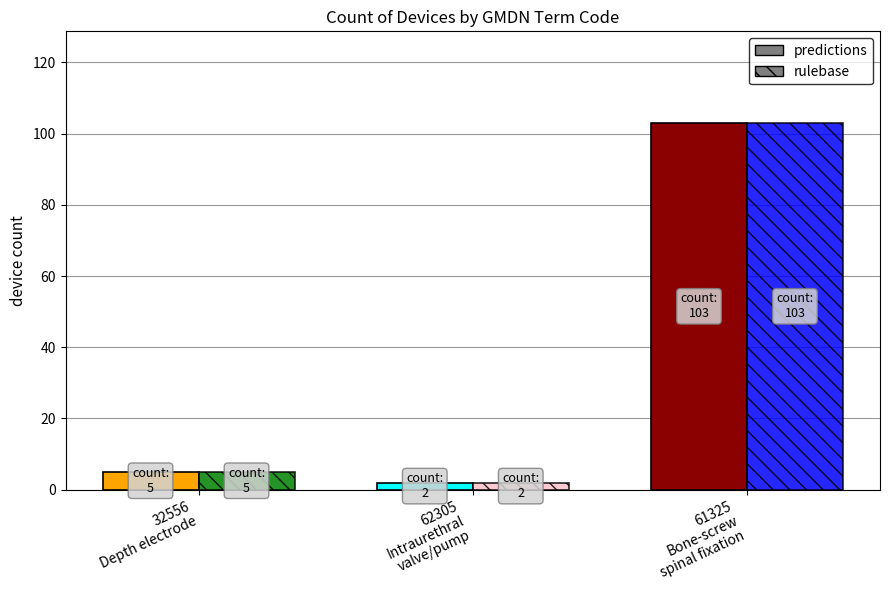

Reading left to right, transcribe all the data shown in this chart.

predictions: 32556
Depth electrode=5	62305
Intraurethral
valve/pump=2	61325
Bone-screw
spinal fixation=103
rulebase: 32556
Depth electrode=5	62305
Intraurethral
valve/pump=2	61325
Bone-screw
spinal fixation=103